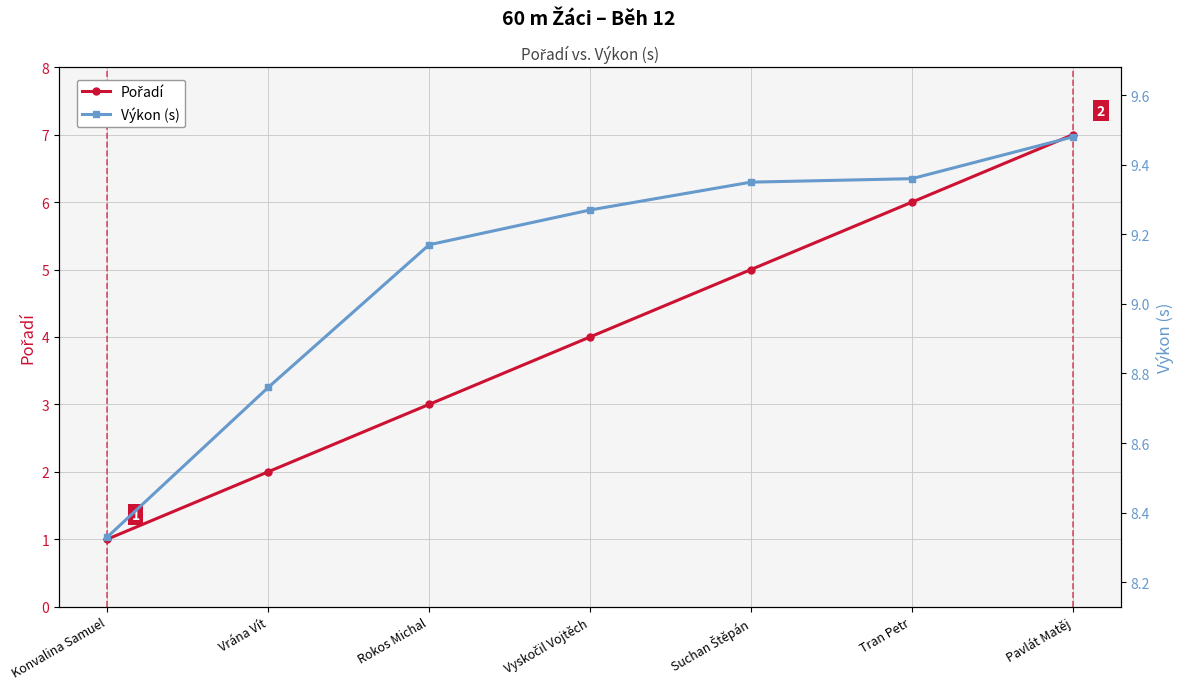

What are all the series names shown in the legend?

Pořadí, Výkon (s)